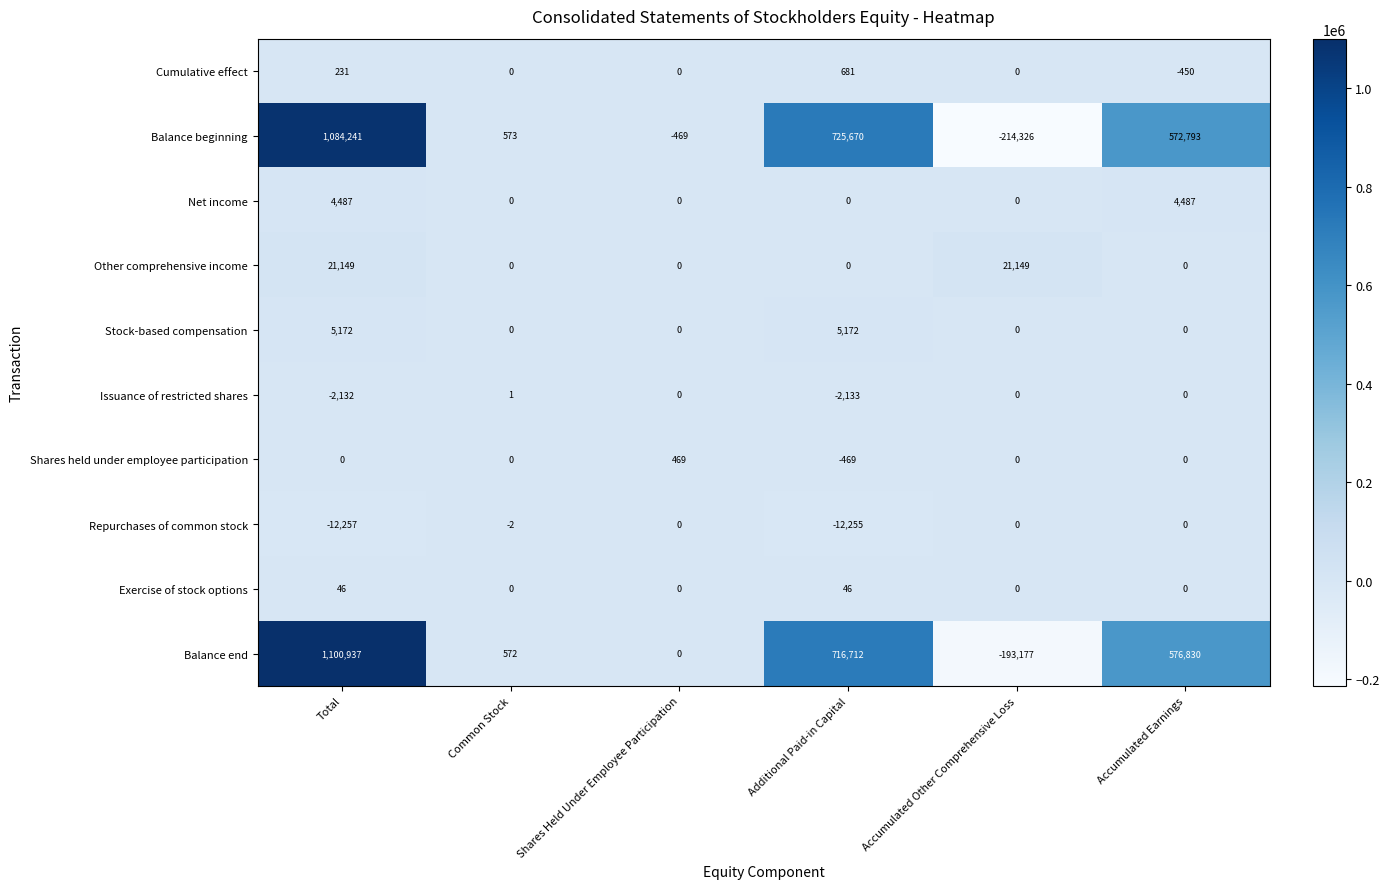

The Balance beginning series shows 1003 at Common Stock. True or false?

False